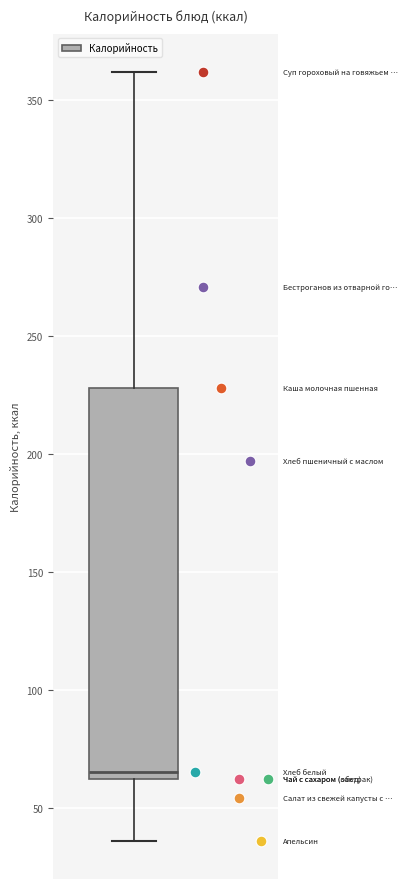

Where is the upper edge of the box on the y-axis? The values are not printed on the chart, so give them approximately, as read against the axis.

230